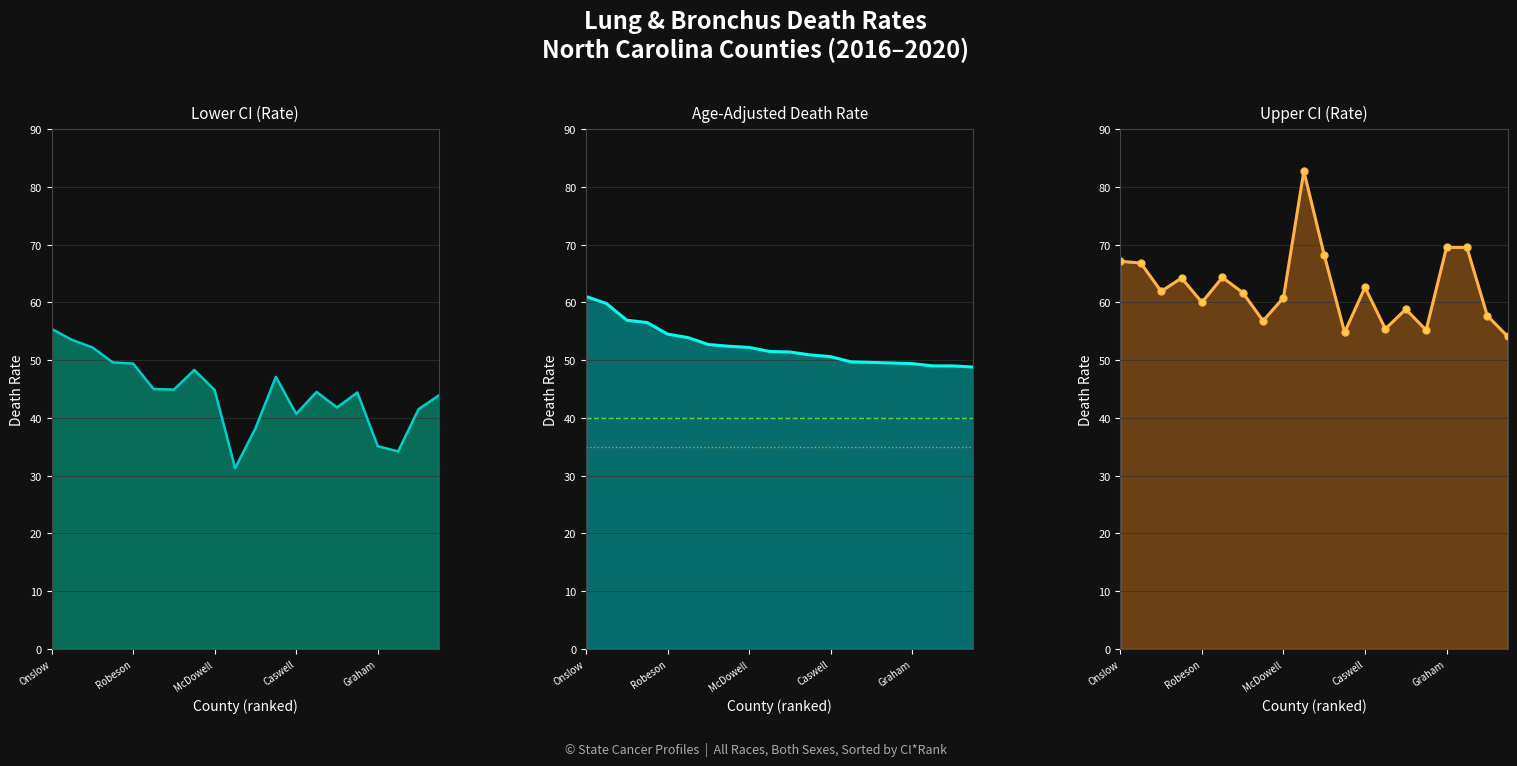

Reading right to left, list all the values displayed in this chart.

Age-Adjusted Death Rate: Wayne=48.8	Vance=49.0	Jones=49.0	Graham=49.4	Rockingham=49.5	Yadkin=49.6	Harnett=49.7	Caswell=50.6	Gaston=50.9	Swain=51.4	Hyde=51.5	McDowell=52.2	Davidson=52.4	Richmond=52.7	Scotland=53.9	Robeson=54.5	Sampson=56.5	Randolph=56.9	Surry=59.8	Onslow=61.0
Lower CI (Rate): Wayne=43.9	Vance=41.5	Jones=34.2	Graham=35.1	Rockingham=44.4	Yadkin=41.8	Harnett=44.5	Caswell=40.7	Gaston=47.1	Swain=38.2	Hyde=31.3	McDowell=44.8	Davidson=48.3	Richmond=44.9	Scotland=45.0	Robeson=49.4	Sampson=49.6	Randolph=52.2	Surry=53.5	Onslow=55.4
Upper CI (Rate): Wayne=54.1	Vance=57.7	Jones=69.5	Graham=69.5	Rockingham=55.2	Yadkin=58.8	Harnett=55.4	Caswell=62.6	Gaston=54.8	Swain=68.2	Hyde=82.7	McDowell=60.8	Davidson=56.8	Richmond=61.7	Scotland=64.3	Robeson=60.0	Sampson=64.2	Randolph=61.9	Surry=66.8	Onslow=67.1